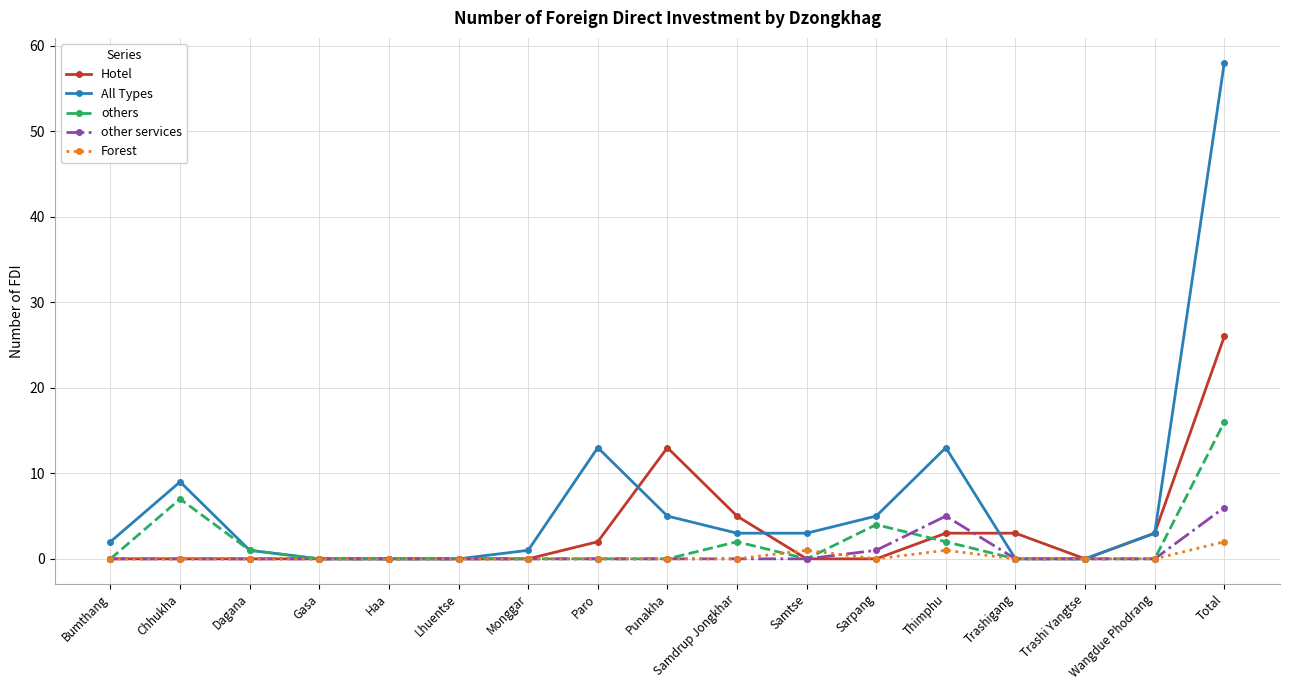

After their last crossing, which series has the higher values: Forest or others?

others